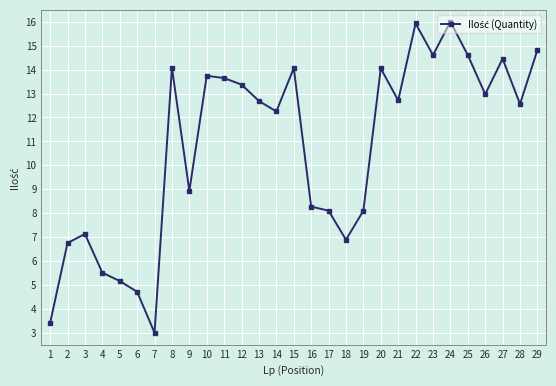

Reading left to right, extract all data points from this chart.

1=3.4	2=6.8	3=7.1	4=5.5	5=5.2	6=4.7	7=3.0	8=14.1	9=8.9	10=13.7	11=13.6	12=13.4	13=12.7	14=12.3	15=14.1	16=8.3	17=8.1	18=6.9	19=8.1	20=14.1	21=12.7	22=15.9	23=14.6	24=16.0	25=14.6	26=13.0	27=14.5	28=12.6	29=14.8